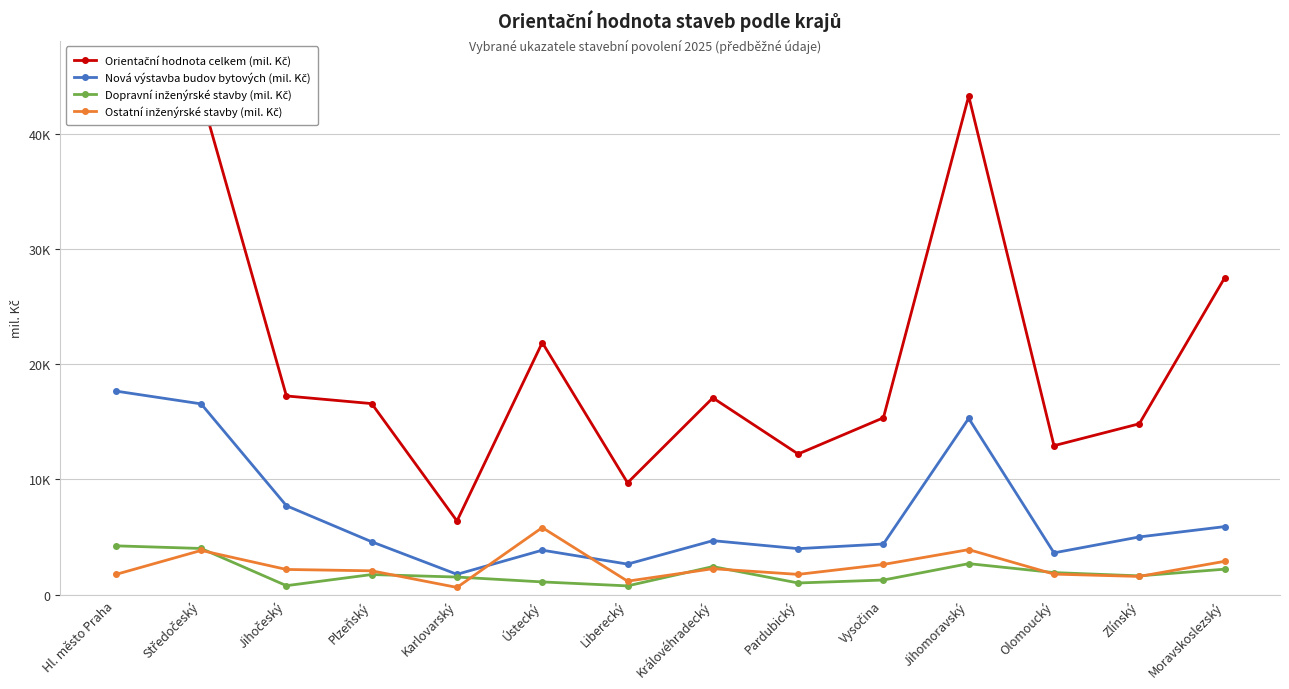

Reading right to left, transcribe all the data shown in this chart.

Orientační hodnota celkem (mil. Kč): 27476	14831	12931	43249	15353	12209	17079	9709	21876	6397	16581	17245	43322	45789
Nová výstavba budov bytových (mil. Kč): 5910	5015	3634	15306	4403	4000	4692	2658	3867	1773	4595	7723	16557	17667
Dopravní inženýrské stavby (mil. Kč): 2218	1638	1923	2699	1277	1021	2444	769	1113	1536	1754	788	4015	4243
Ostatní inženýrské stavby (mil. Kč): 2899	1589	1791	3915	2628	1767	2259	1178	5827	636	2076	2195	3845	1763